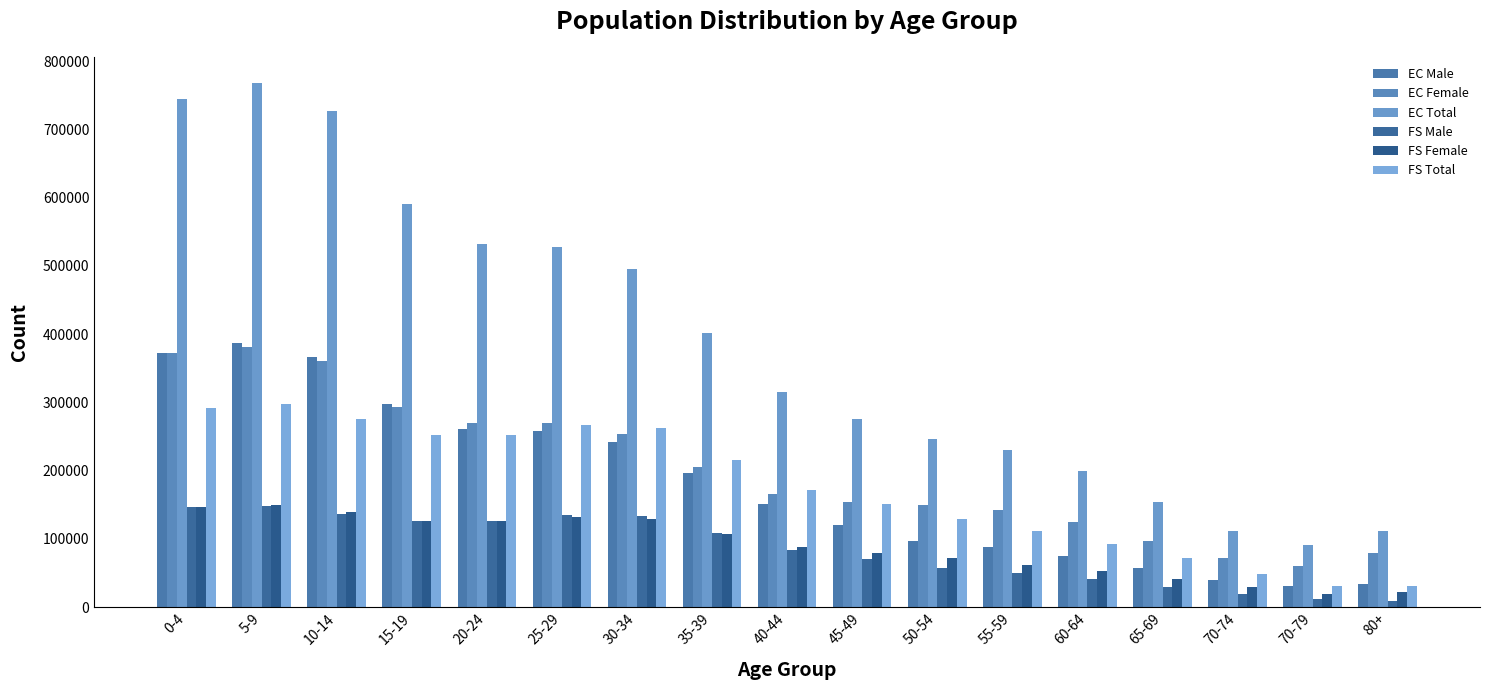

Reading left to right, extract all data points from this chart.

EC Male: 0-4=372749.2	5-9=387310.3	10-14=365890.9	15-19=297017.9	20-24=261498.7	25-29=257880.6	30-34=242435.1	35-39=196782.1	40-44=150339.6	45-49=120936.4	50-54=96118.2	55-59=87790.4	60-64=74896.1	65-69=56830.4	70-74=39120.6	70-79=30159.1	80+=33225.4
EC Female: 0-4=371821.9	5-9=380800.1	10-14=361124.0	15-19=293279.2	20-24=270046.0	25-29=269667.1	30-34=253490.5	35-39=204655.4	40-44=165127.8	45-49=154594.7	50-54=150108.0	55-59=142763.1	60-64=125090.2	65-69=97531.1	70-74=72225.7	70-79=60867.3	80+=78560.6
EC Total: 0-4=744571.1	5-9=768110.3	10-14=727014.9	15-19=590297.1	20-24=531544.7	25-29=527547.8	30-34=495925.6	35-39=401437.6	40-44=315467.4	45-49=275531.1	50-54=246226.3	55-59=230553.5	60-64=199986.4	65-69=154361.5	70-74=111346.3	70-79=91026.4	80+=111786.0
FS Male: 0-4=146249.6	5-9=148424.5	10-14=137022.5	15-19=125657.9	20-24=126114.7	25-29=135653.0	30-34=134123.6	35-39=108990.4	40-44=84178.0	45-49=70648.9	50-54=57315.4	55-59=49845.1	60-64=40756.0	65-69=29790.5	70-74=18996.7	70-79=11611.5	80+=8824.6
FS Female: 0-4=146027.9	5-9=149128.6	10-14=139205.4	15-19=126078.7	20-24=126012.3	25-29=131693.1	30-34=128406.5	35-39=106778.1	40-44=87492.6	45-49=79763.9	50-54=72353.1	55-59=61187.4	60-64=52362.2	65-69=41739.4	70-74=29494.8	70-79=19782.3	80+=22638.4
FS Total: 0-4=292277.5	5-9=297553.1	10-14=276227.8	15-19=251736.7	20-24=252127.0	25-29=267346.2	30-34=262530.0	35-39=215768.4	40-44=171670.5	45-49=150412.9	50-54=129668.6	55-59=111032.4	60-64=93118.2	65-69=71529.9	70-74=48491.5	70-79=31393.8	80+=31463.1